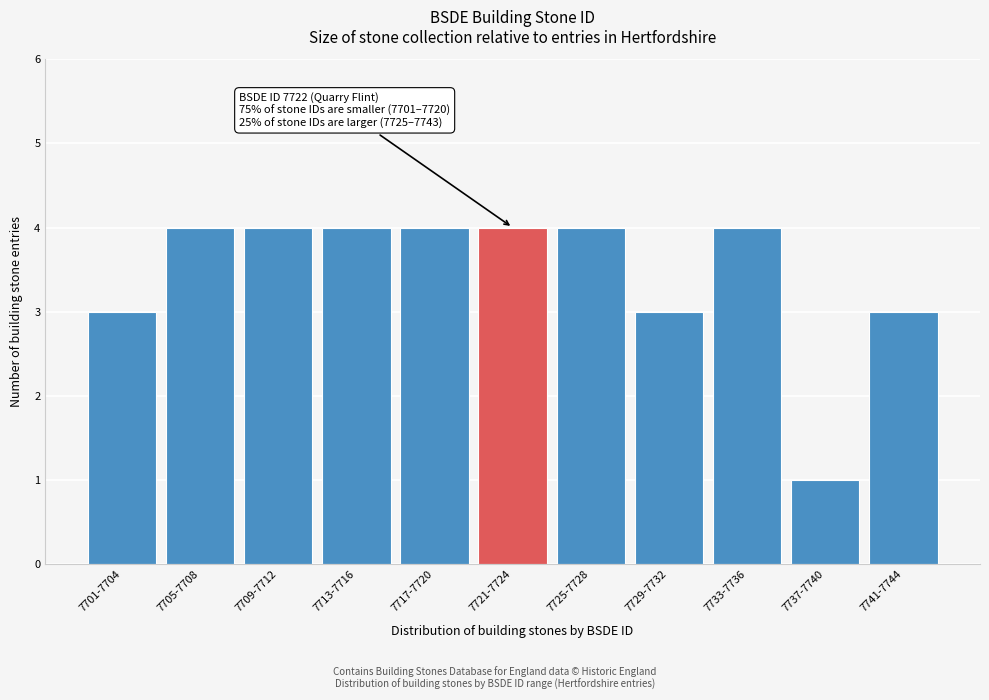

Reading left to right, what are all the values shown in this chart?

3	4	4	4	4	4	4	3	4	1	3